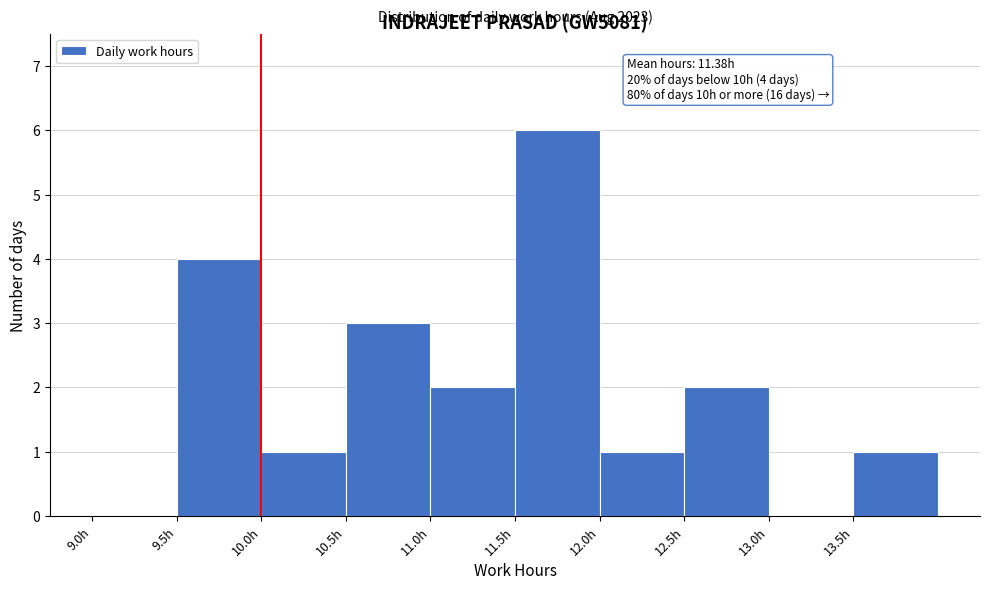

Over which range of the x-axis is the bar tallest?

11.5 to 12.0